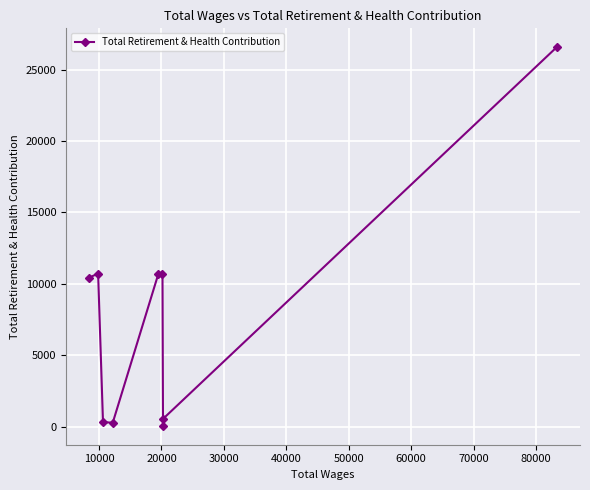

At which label is the value closest to 13309?

10000